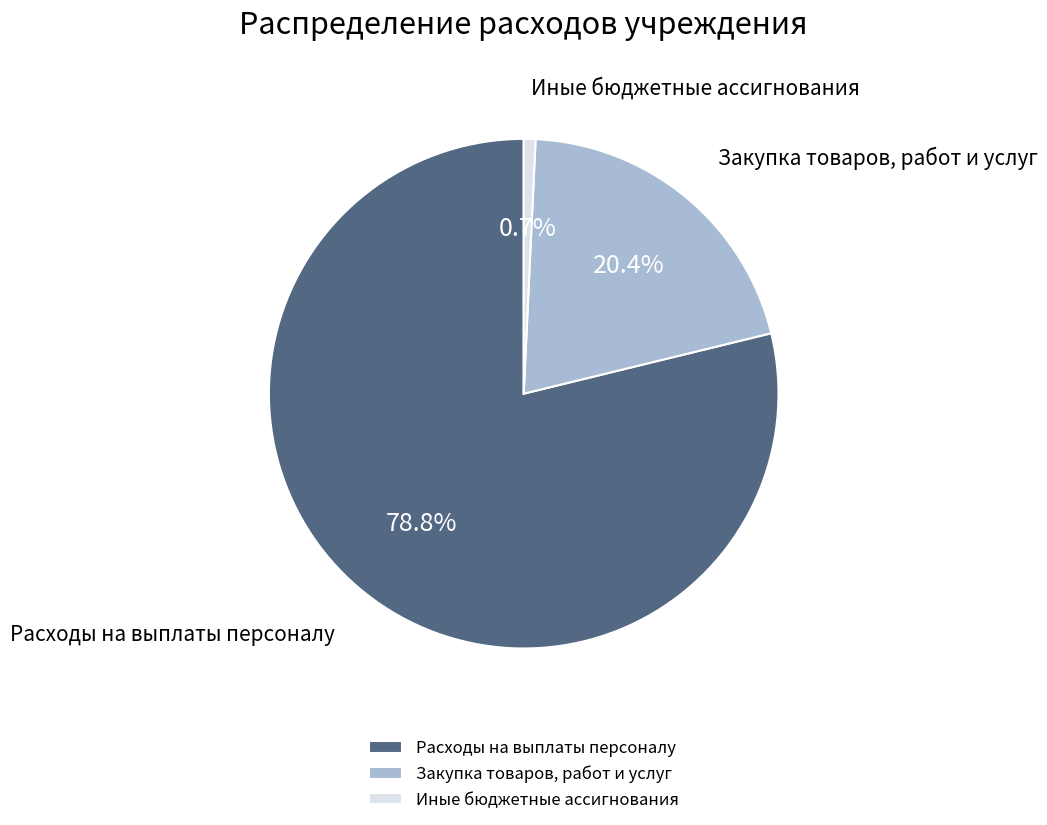

Which slice is the largest?

Расходы на выплаты персоналу